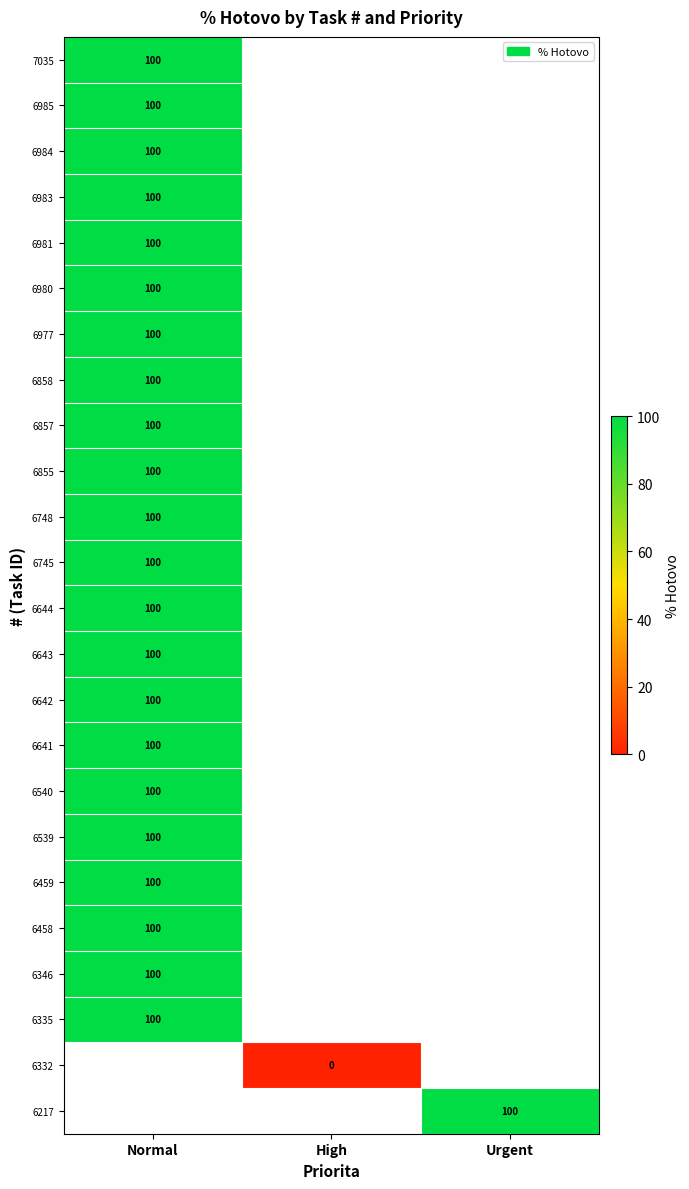

How many distinct data groups are displayed?

24